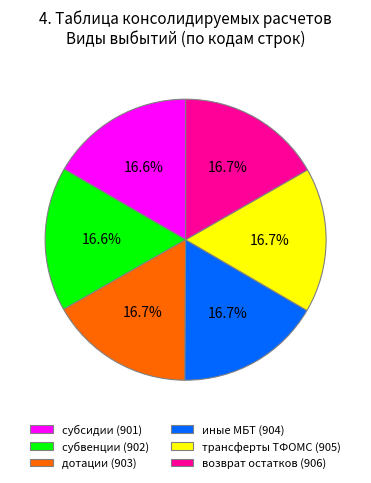

What portion of the pie excludes трансферты ТФОМС (905)?

83.3%